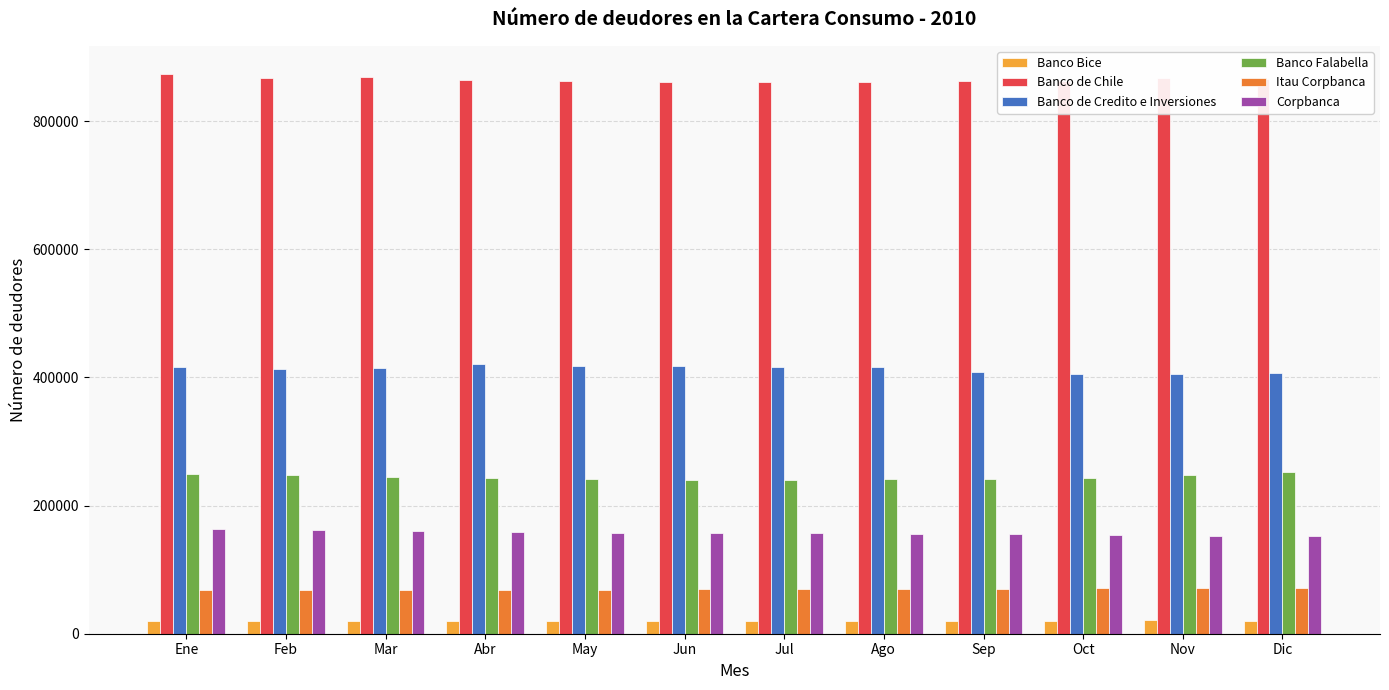

What is the minimum value for Banco Bice?

19578